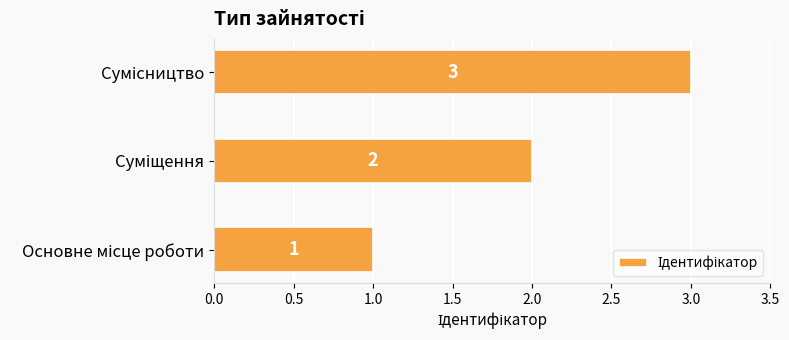

What is the greatest value displayed?

3